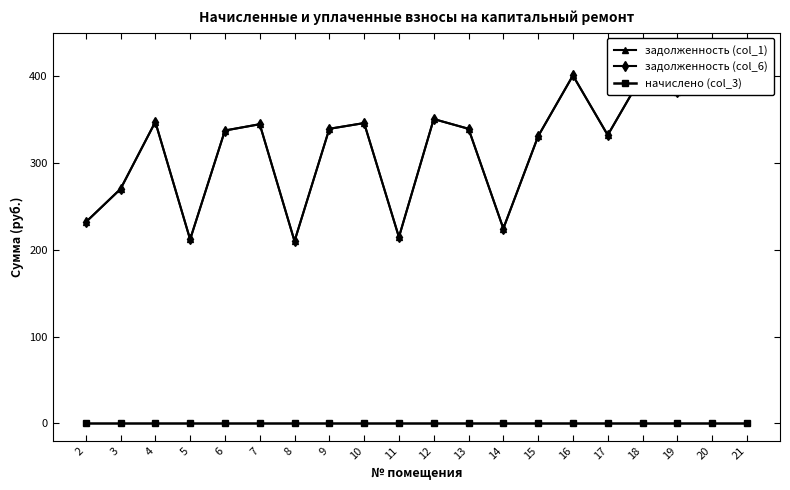

What is the average value of the задолженность (col_1) series?

320.1